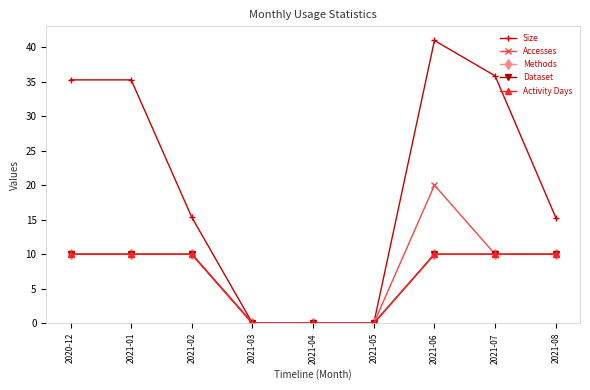

The value of Size at 2021-02 is 15.3. True or false?

True